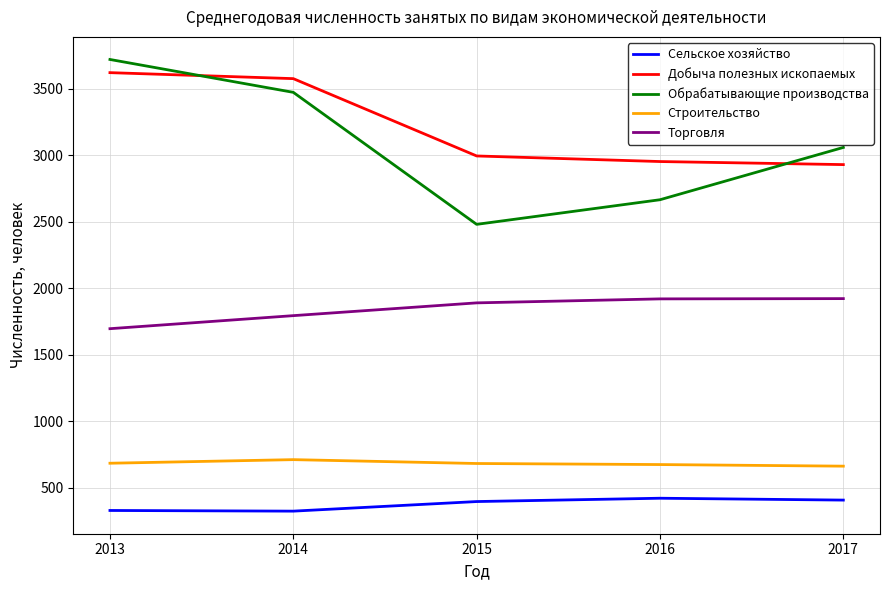

What are all the series names shown in the legend?

Сельское хозяйство, Добыча полезных ископаемых, Обрабатывающие производства, Строительство, Торговля